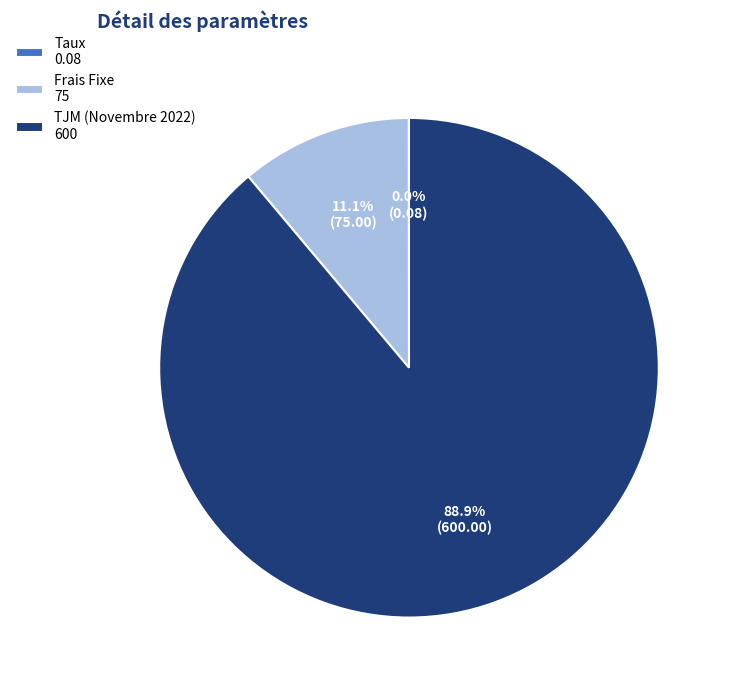

Is there any slice that represents more than half of the pie?

Yes